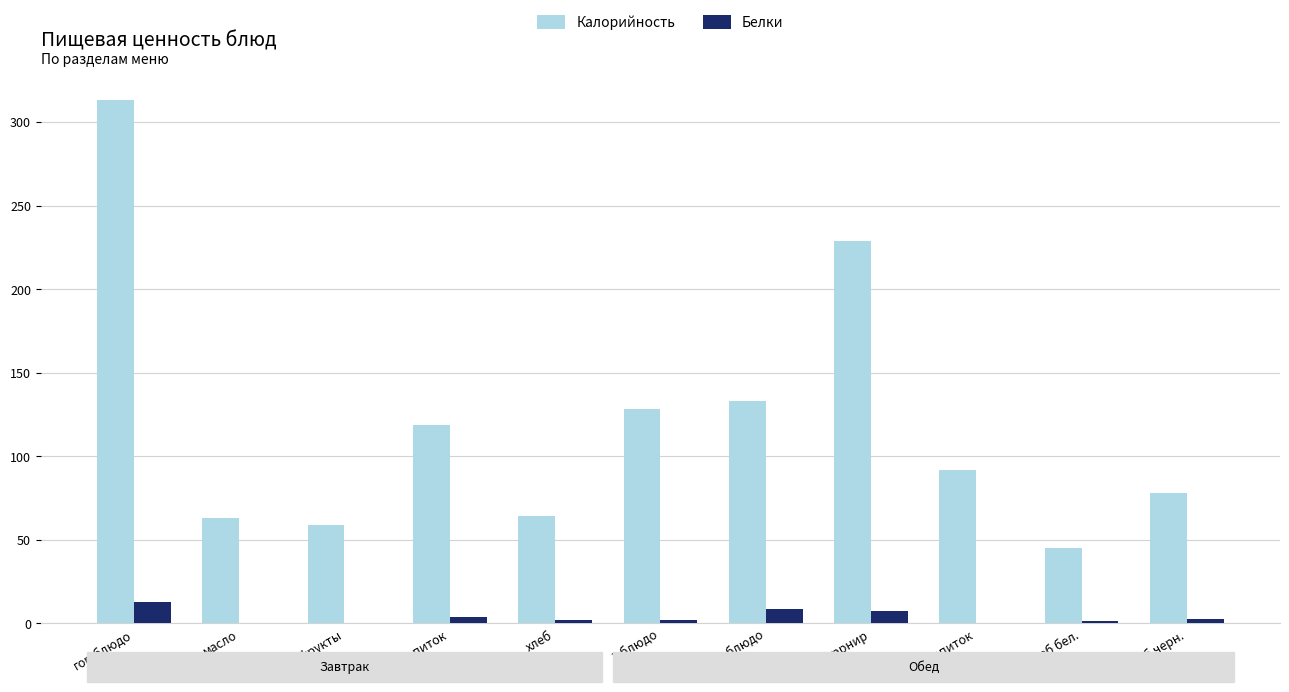

What is the total value across all series at гор.блюдо?

325.7